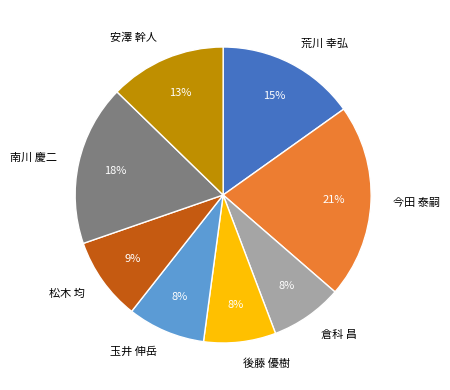

Is there a majority slice in this chart?

No